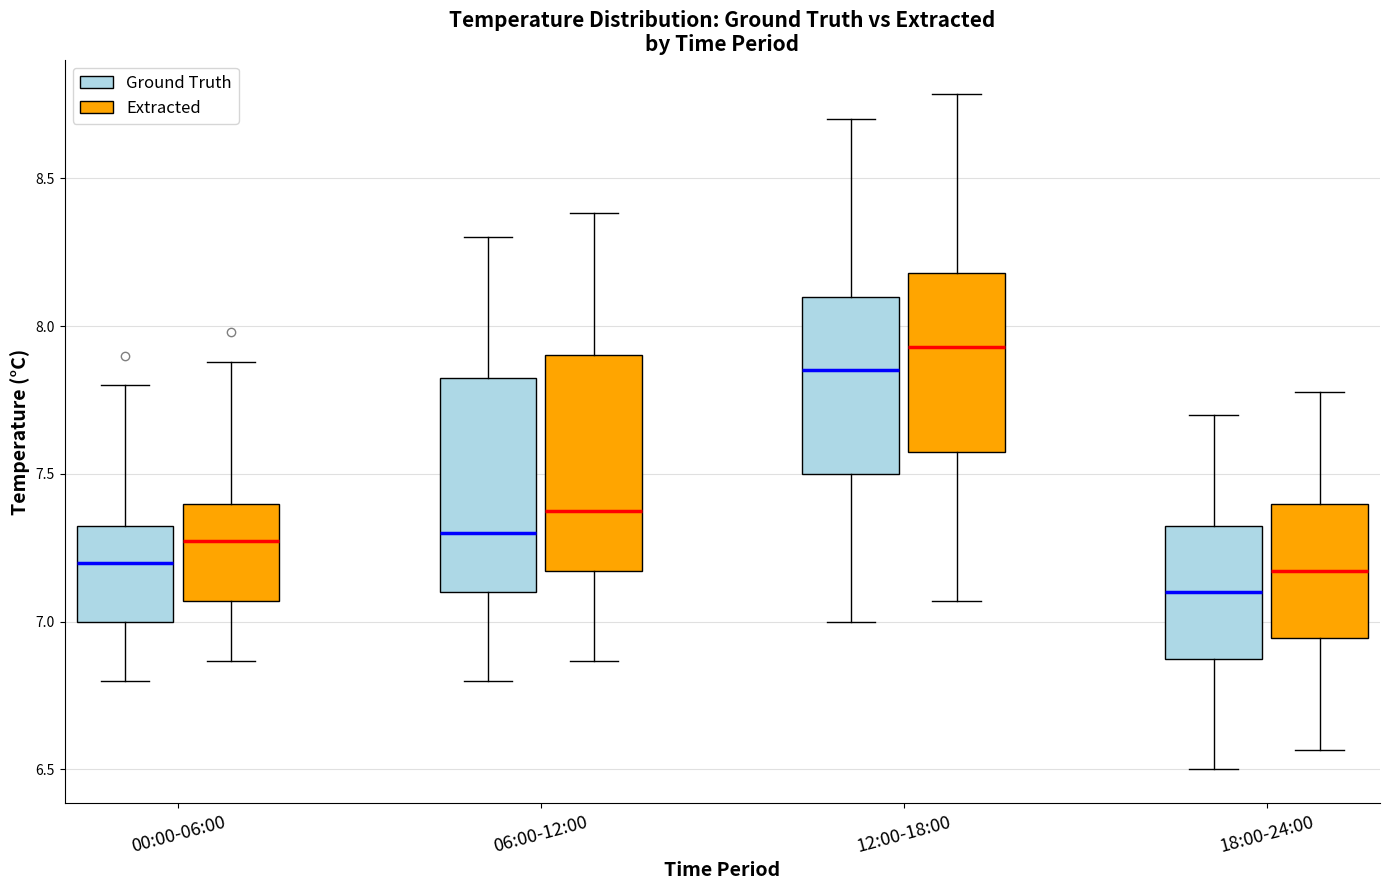

Reading left to right, read every box against the y-axis: the position of its median line, the range the box covers, and the ends of its whiskers. The values are not printed on the chart, so give them approximately, as read against the axis.

00:00-06:00 (Ground Truth): median 7.20, box 7.00 to 7.35, whiskers 6.80 to 7.80
00:00-06:00 (Extracted): median 7.25, box 7.05 to 7.40, whiskers 6.85 to 7.90
06:00-12:00 (Ground Truth): median 7.30, box 7.10 to 7.85, whiskers 6.80 to 8.30
06:00-12:00 (Extracted): median 7.35, box 7.15 to 7.90, whiskers 6.85 to 8.40
12:00-18:00 (Ground Truth): median 7.85, box 7.50 to 8.10, whiskers 7.00 to 8.70
12:00-18:00 (Extracted): median 7.95, box 7.60 to 8.20, whiskers 7.05 to 8.80
18:00-24:00 (Ground Truth): median 7.10, box 6.90 to 7.35, whiskers 6.50 to 7.70
18:00-24:00 (Extracted): median 7.15, box 6.95 to 7.40, whiskers 6.55 to 7.80